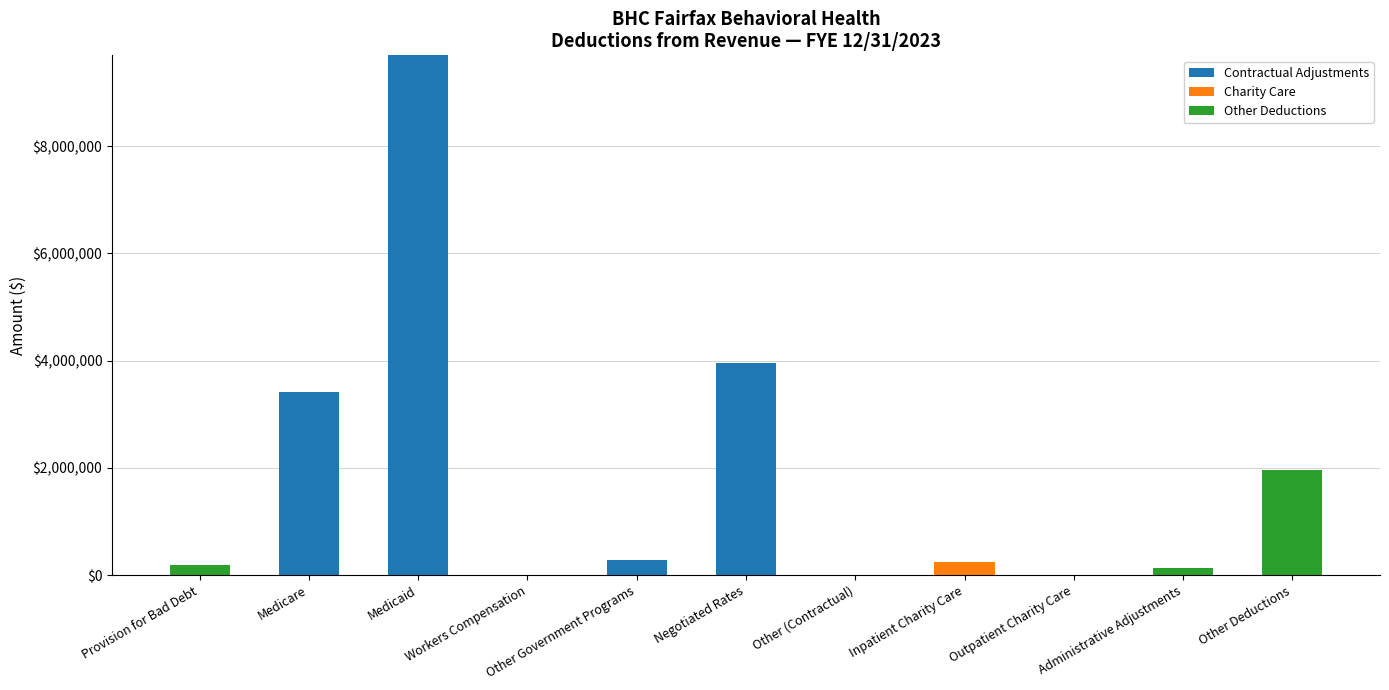

What is the maximum value for Contractual Adjustments?

9694130.4